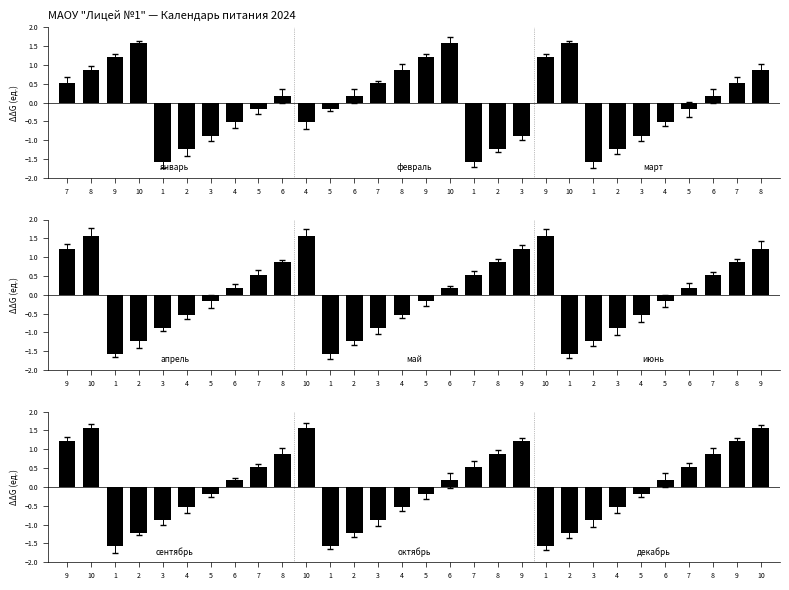

Count the number of categories in the chart.

30